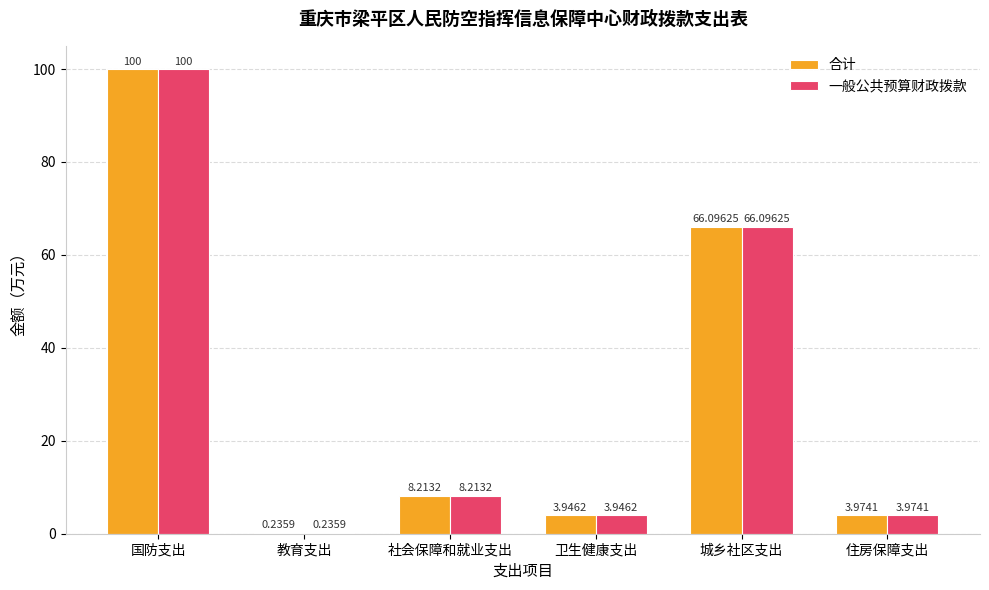

True or false: 合计 has a value of 8.2 at 社会保障和就业支出.

True